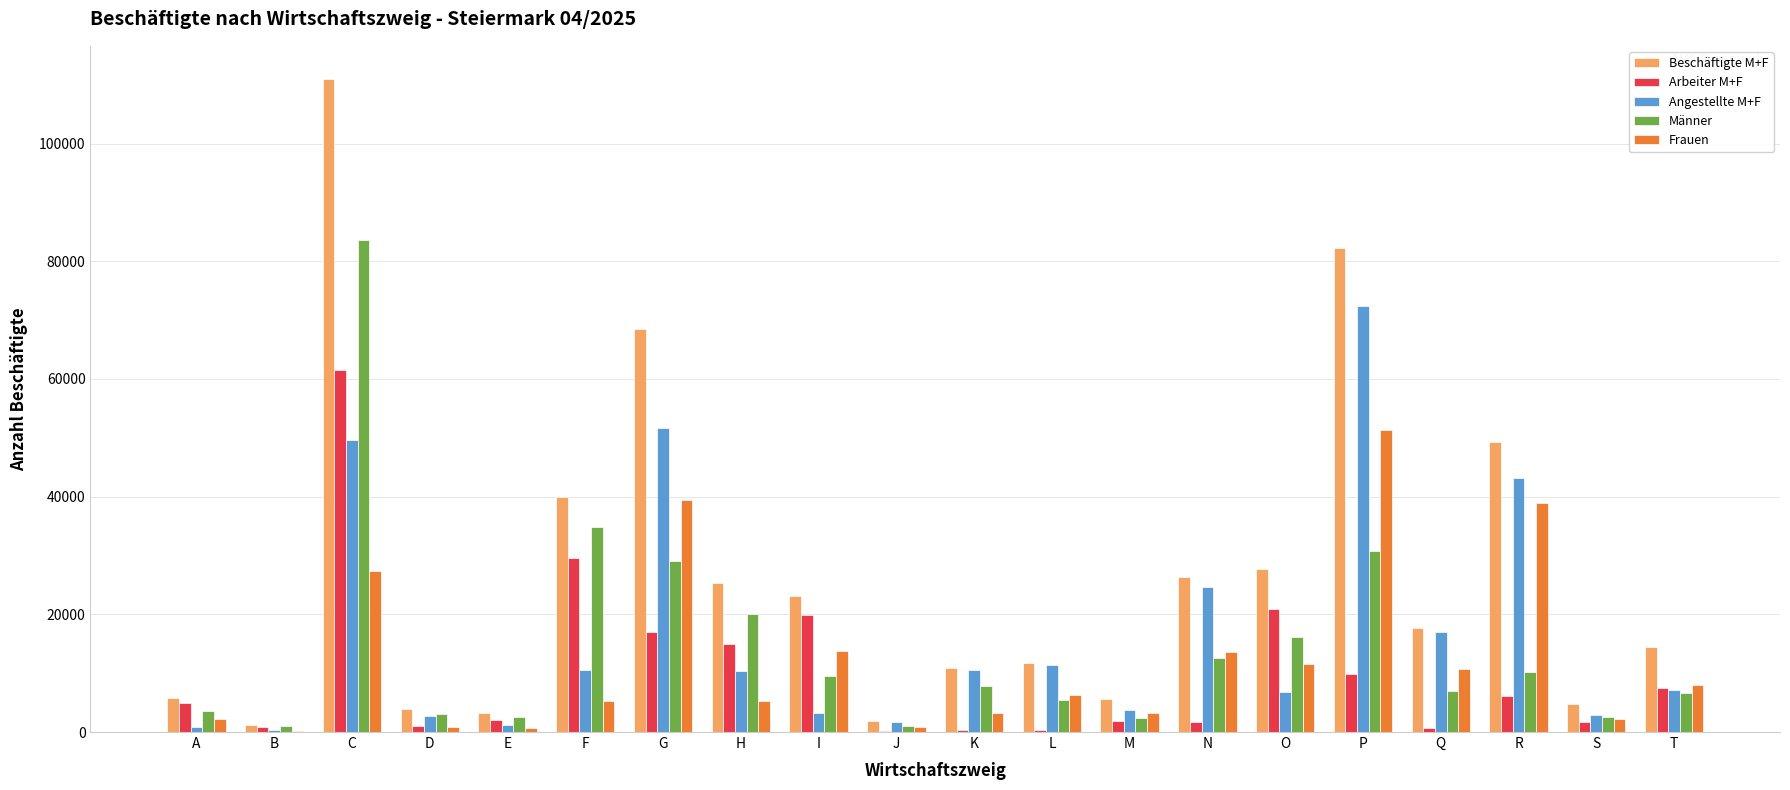

What is the sum of all Frauen values?

245020